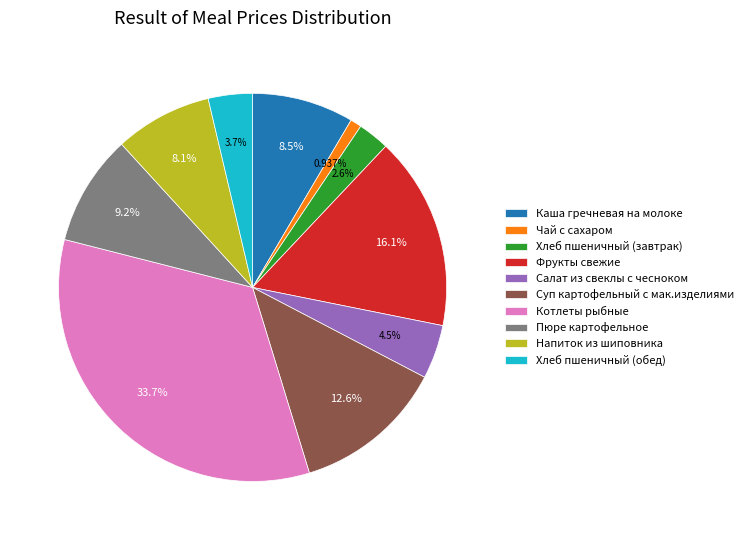

The Хлеб пшеничный (обед) slice represents 4% of the pie. True or false?

True